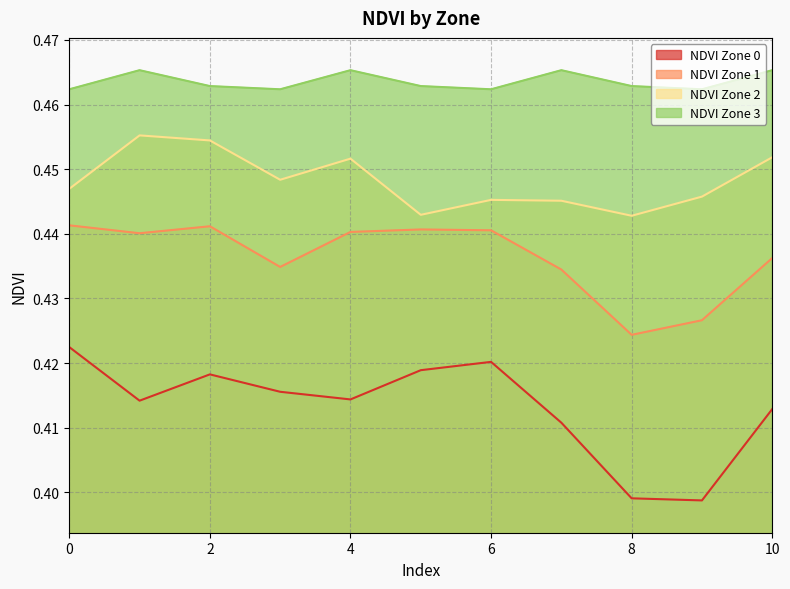

At which category does NDVI Zone 0 reach its first local valley?

1